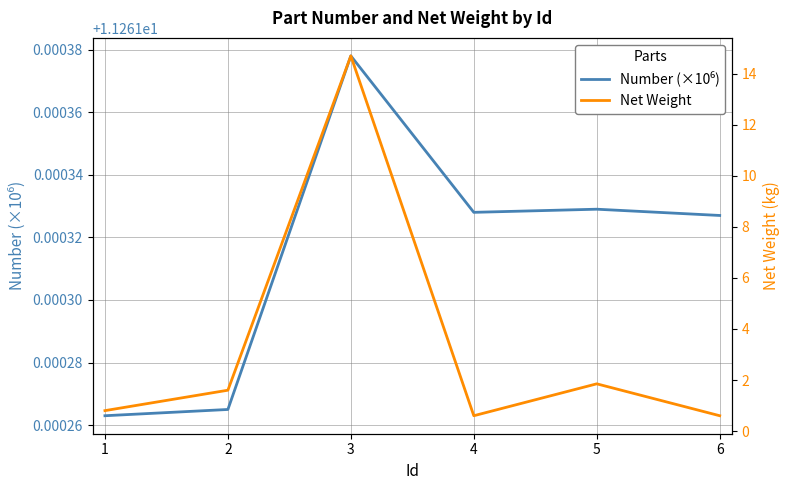

What are all the series names shown in the legend?

Number (×10⁶), Net Weight